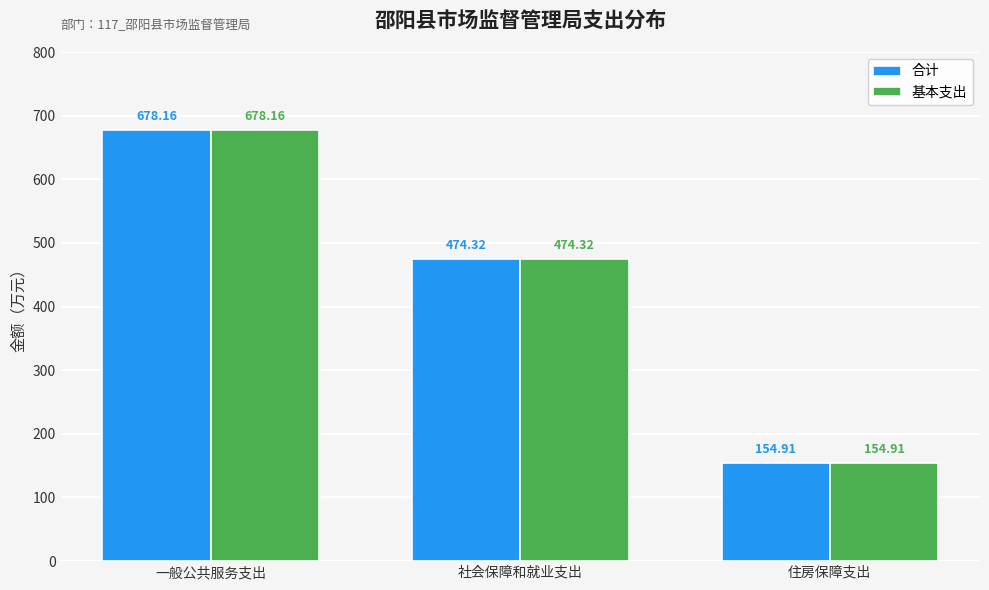

At which label does 合计 reach its minimum?

住房保障支出